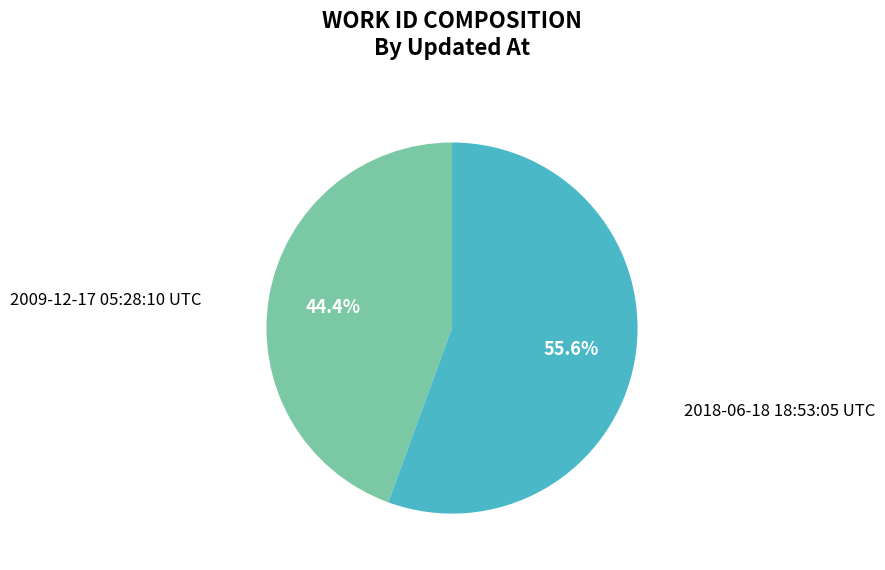

What is the total percentage of 2018-06-18 18:53:05 UTC and 2009-12-17 05:28:10 UTC?

100.0%